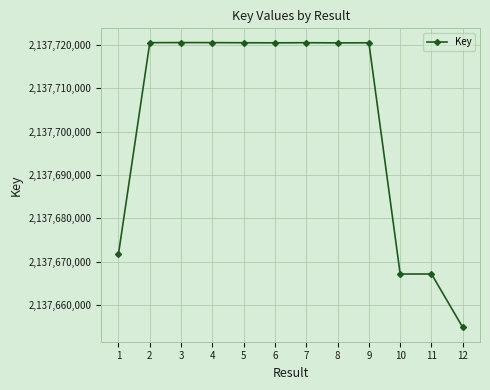

At which label is the value closest to 2137687677?

1